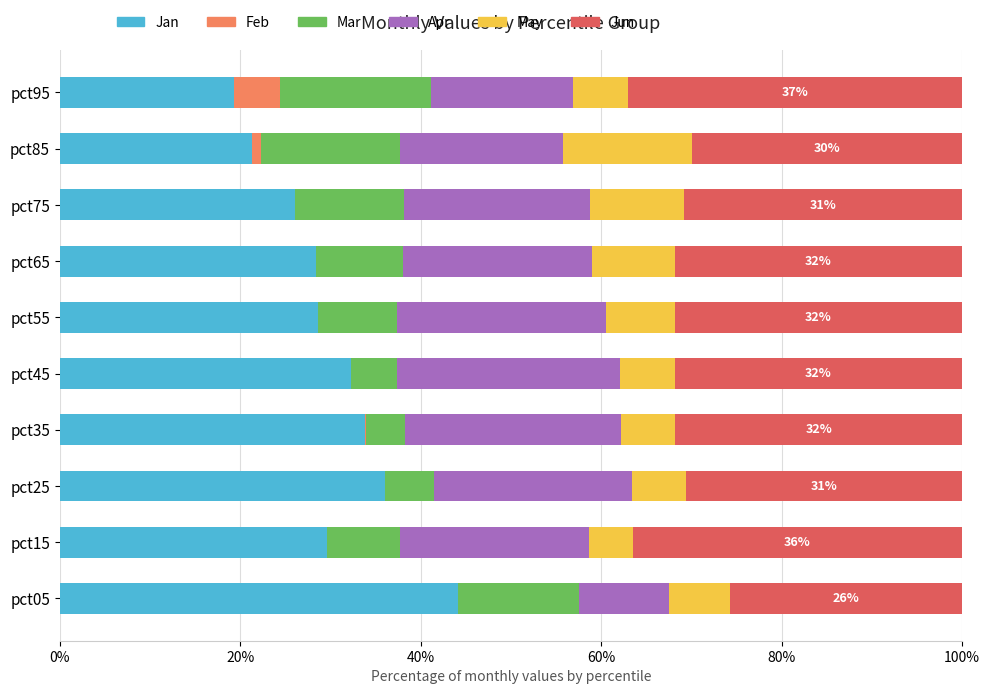

The value of Jan at pct45 is 52.1. True or false?

False